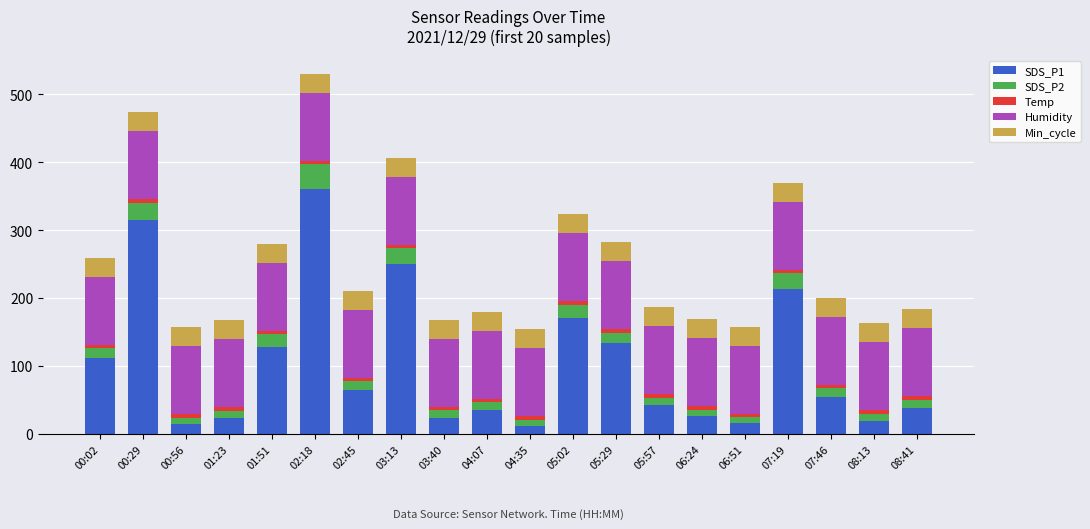

How many categories are shown in the chart?

20